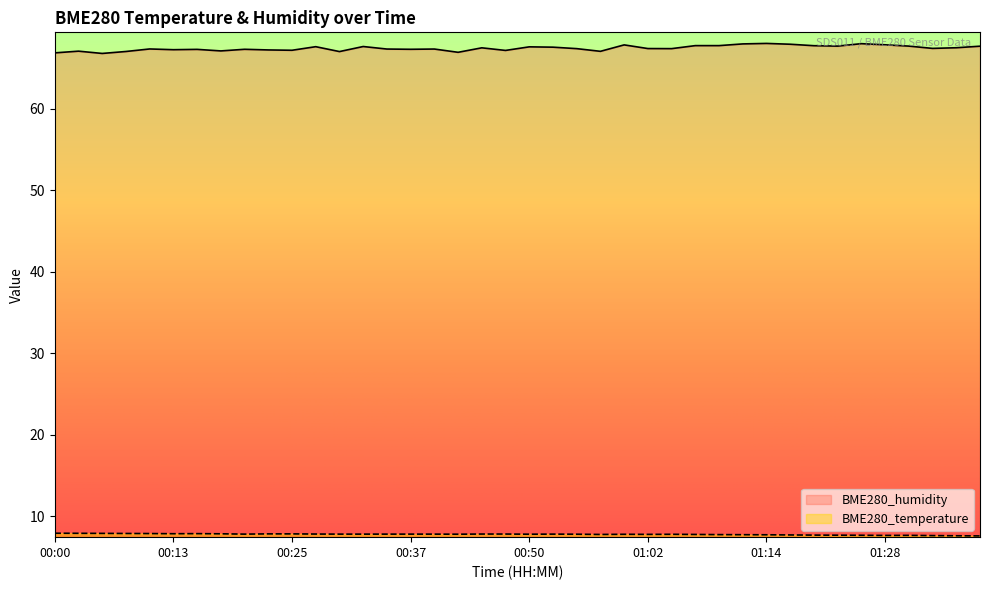

True or false: BME280_humidity and BME280_temperature intersect in this chart.

False